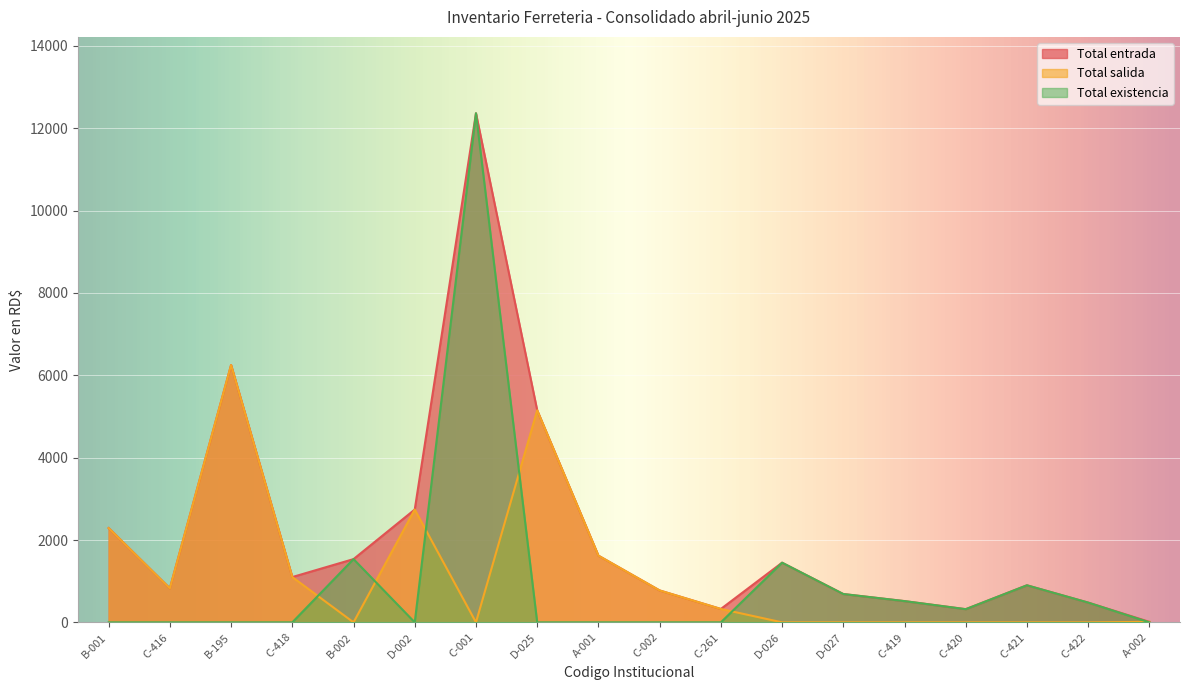

At which label does Total entrada first exceed 1100?

B-001